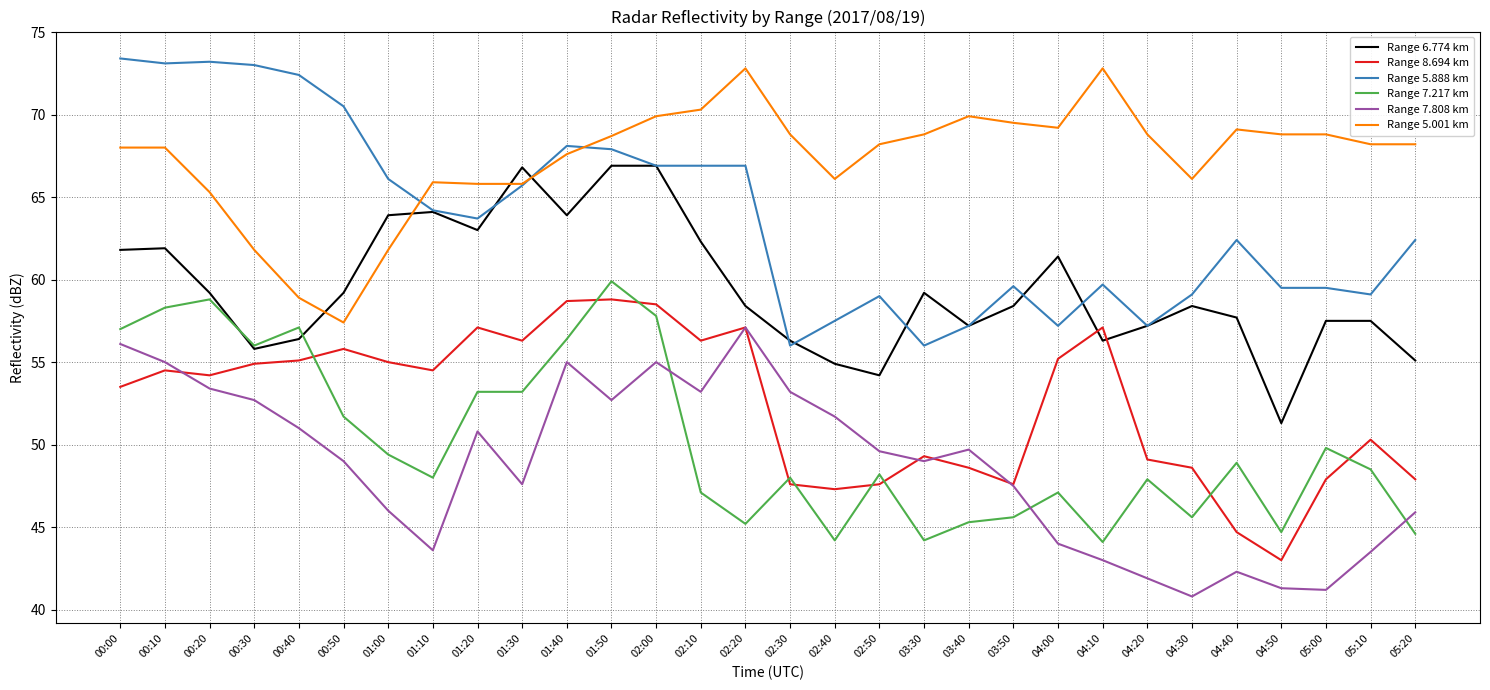

What is the difference between the maximum and minimum values in the Range 7.808 km series?

16.3